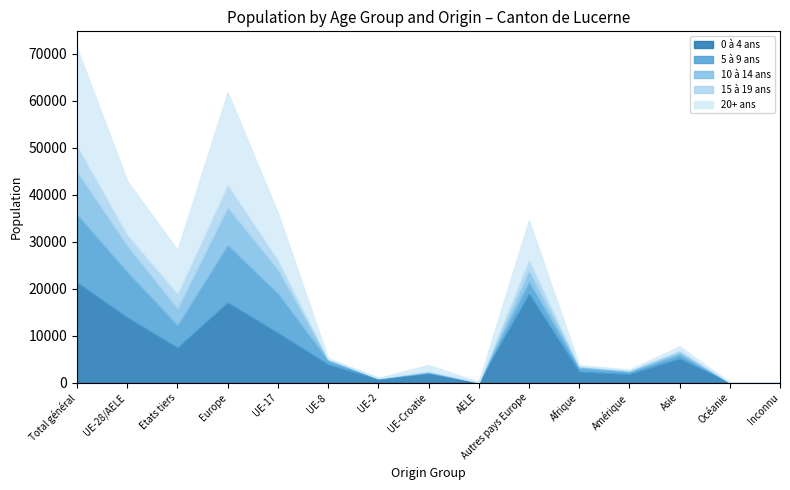

Reading left to right, extract all data points from this chart.

0 à 4 ans: Total général=21317	UE-28/AELE=13877	Etats tiers=7440	Europe=17034	UE-17=10581	UE-8=3886	UE-2=765	UE-Croatie=2004	AELE=114	Autres pays Europe=18864	Afrique=2326	Amérique=1822	Asie=5124	Océanie=81	Inconnu=51
5 à 9 ans: Total général=14422	UE-28/AELE=9643	Etats tiers=4779	Europe=12213	UE-17=8361	UE-8=868	UE-2=202	UE-Croatie=189	AELE=23	Autres pays Europe=2570	Afrique=833	Amérique=483	Asie=859	Océanie=20	Inconnu=14
10 à 14 ans: Total général=9148	UE-28/AELE=5569	Etats tiers=3579	Europe=7979	UE-17=5083	UE-8=253	UE-2=38	UE-Croatie=182	AELE=13	Autres pays Europe=2410	Afrique=322	Amérique=285	Asie=555	Océanie=6	Inconnu=1
15 à 19 ans: Total général=5658	UE-28/AELE=2466	Etats tiers=3192	Europe=4947	UE-17=2196	UE-8=92	UE-2=11	UE-Croatie=159	AELE=8	Autres pays Europe=2481	Afrique=129	Amérique=114	Asie=459	Océanie=5	Inconnu=4
20+ ans: Total général=20611	UE-28/AELE=11333	Etats tiers=9278	Europe=19579	UE-17=9898	UE-8=139	UE-2=9	UE-Croatie=1263	AELE=24	Autres pays Europe=8246	Afrique=123	Amérique=127	Asie=772	Océanie=8	Inconnu=2